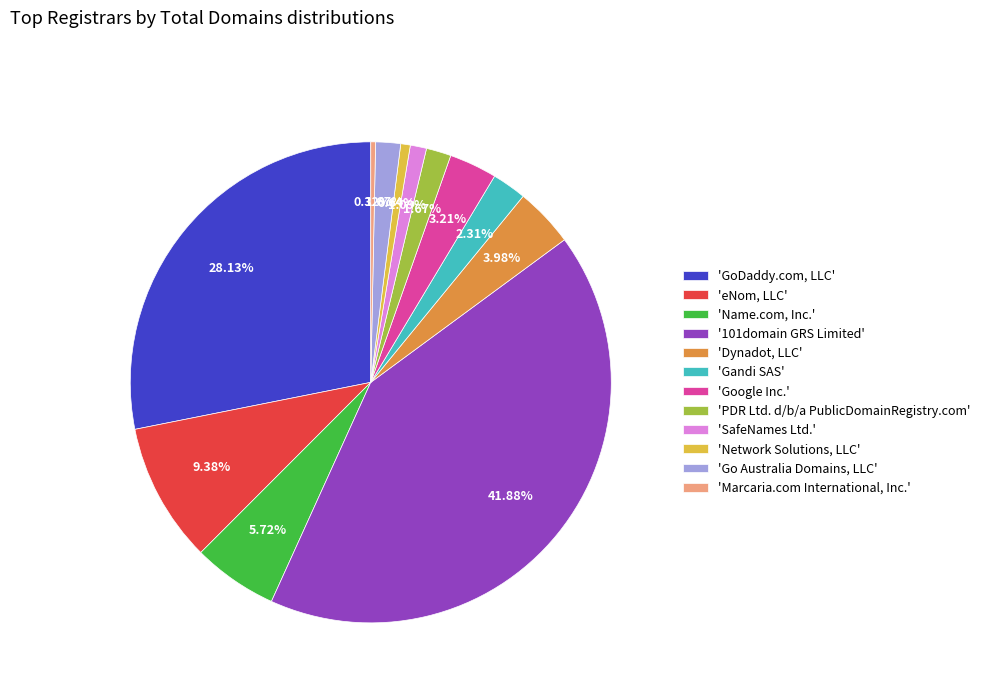

Which has a higher value, 'Network Solutions, LLC' or 'Gandi SAS'?

'Gandi SAS'